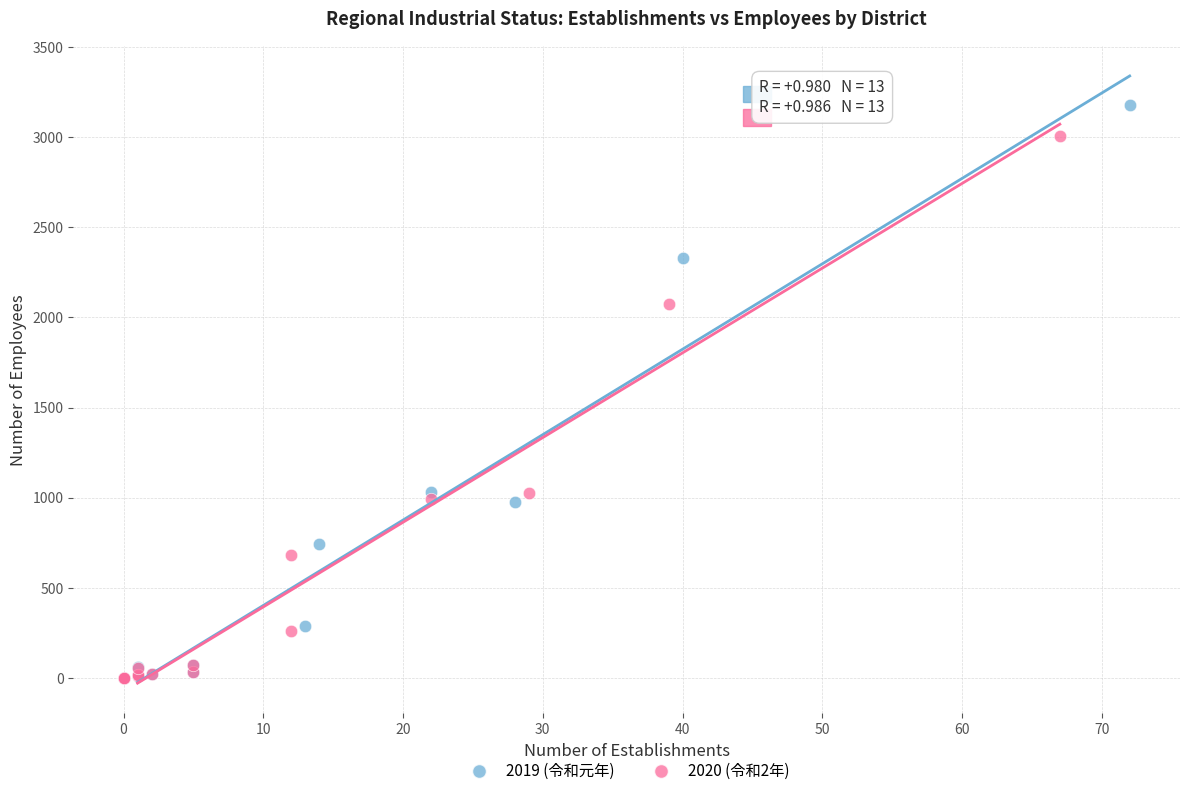

Which series has the widest spread of Y values?

2019 (令和元年)